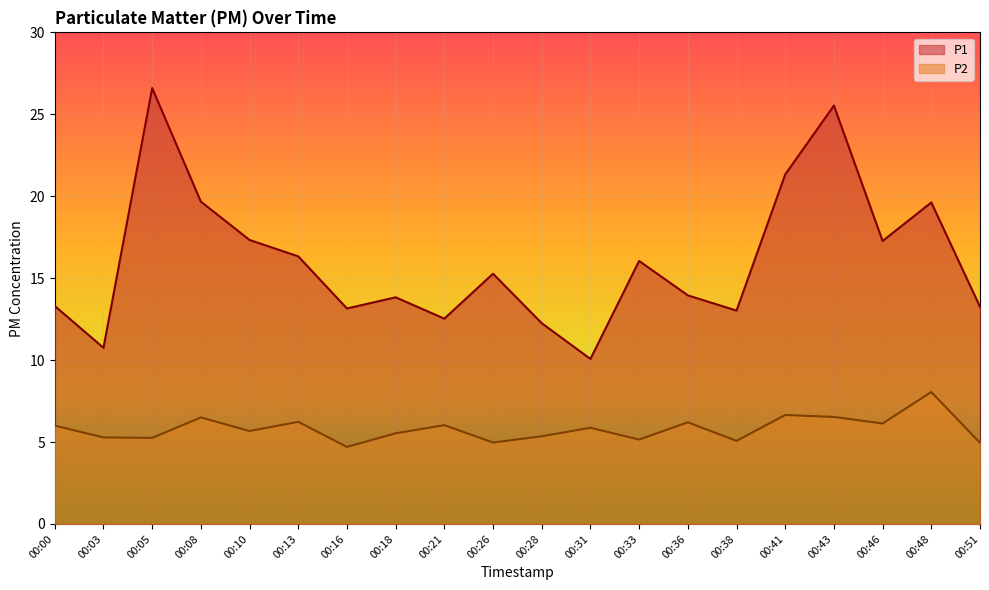

What is the value of the P1 point at the 15th from the left?

13.0